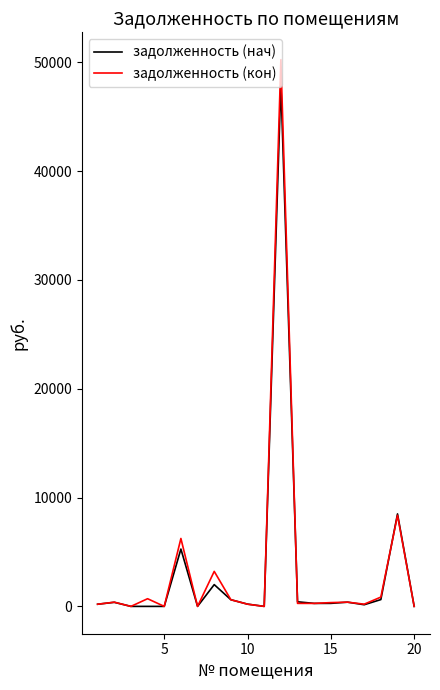

What is the highest value of the задолженность (кон) series?

50233.8